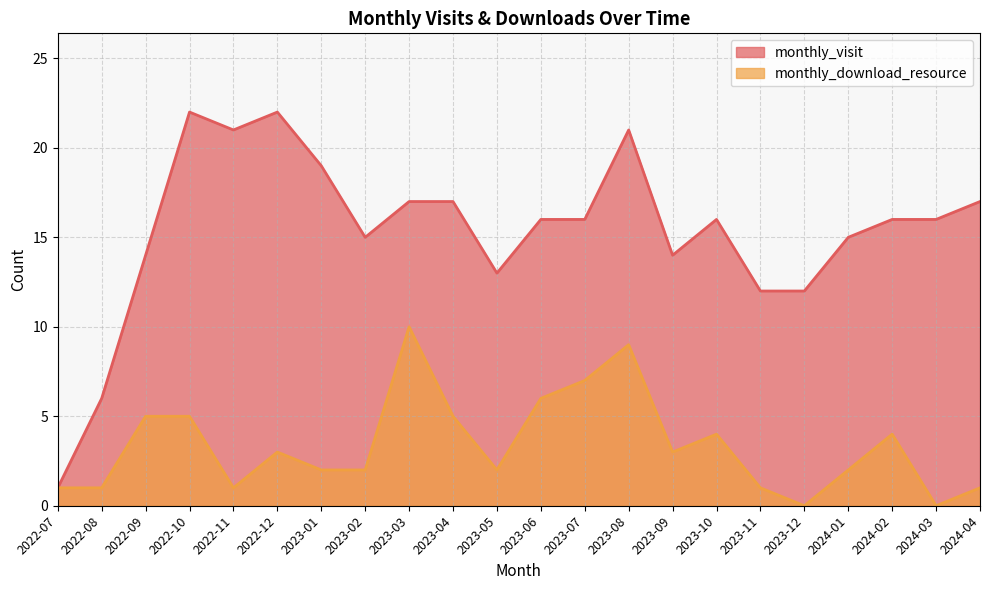

At which label does monthly_visit reach its peak?

2022-10